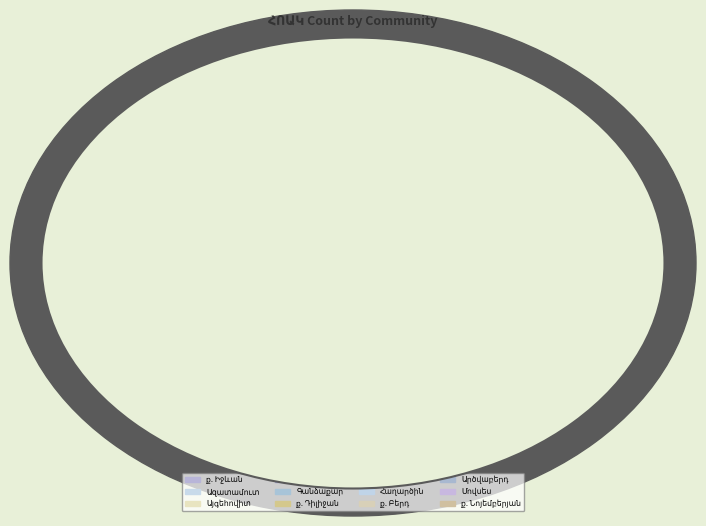

To the nearest percent, what is the average slice percentage?

8%